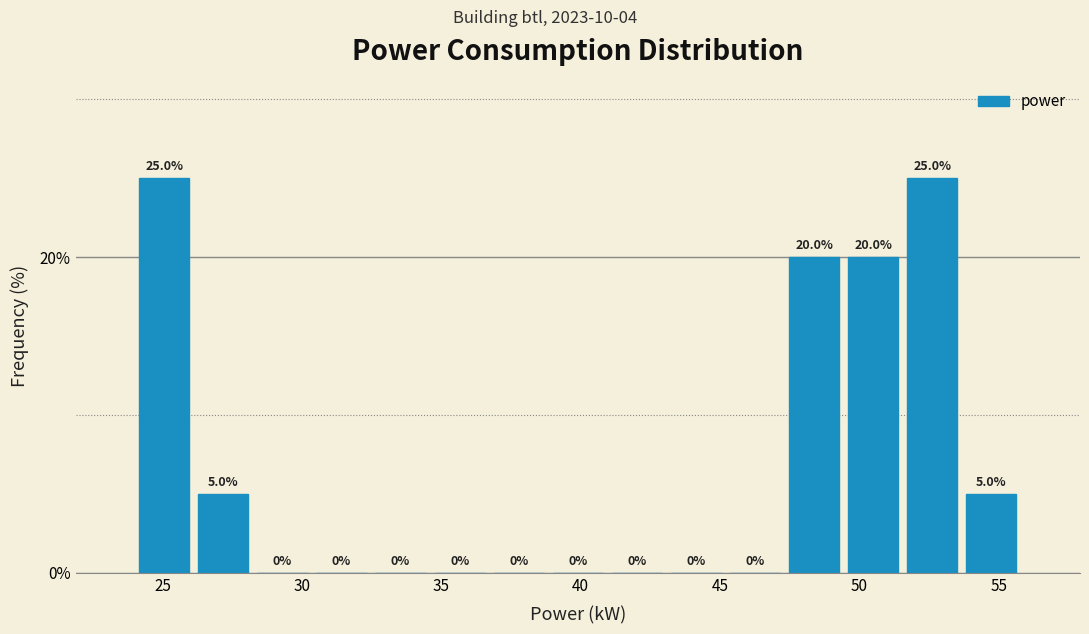

Reading left to right, list every bar in this chart as the range it spans on the x-axis followed by its height. The bar edges are not printed on the chart, so give them approximately, as read against the axis.

24.0 to 26.0: 25.0
26.0 to 28.0: 5.0
28.0 to 30.5: 0.0
30.5 to 32.5: 0.0
32.5 to 34.5: 0.0
34.5 to 36.5: 0.0
36.5 to 39.0: 0.0
39.0 to 41.0: 0.0
41.0 to 43.0: 0.0
43.0 to 45.0: 0.0
45.0 to 47.5: 0.0
47.5 to 49.5: 20.0
49.5 to 51.5: 20.0
51.5 to 53.5: 25.0
53.5 to 56.0: 5.0